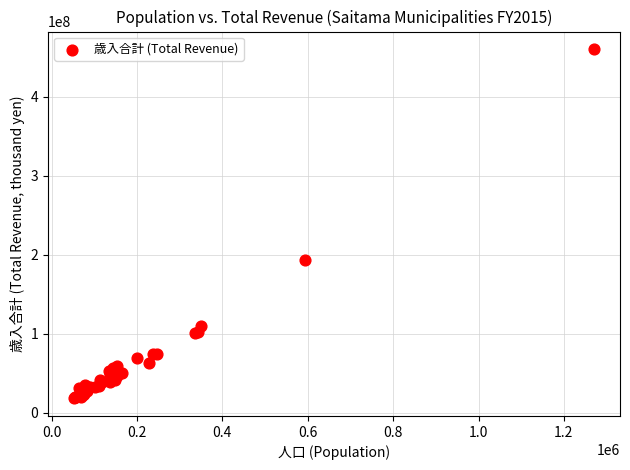

What Y value in the scatter plot is closest to 239035623?

193192858